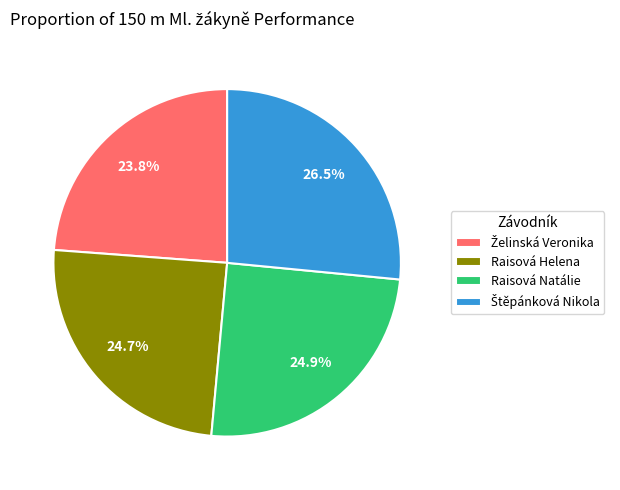

What percentage is the Raisová Natálie slice, to the nearest percent?

25%